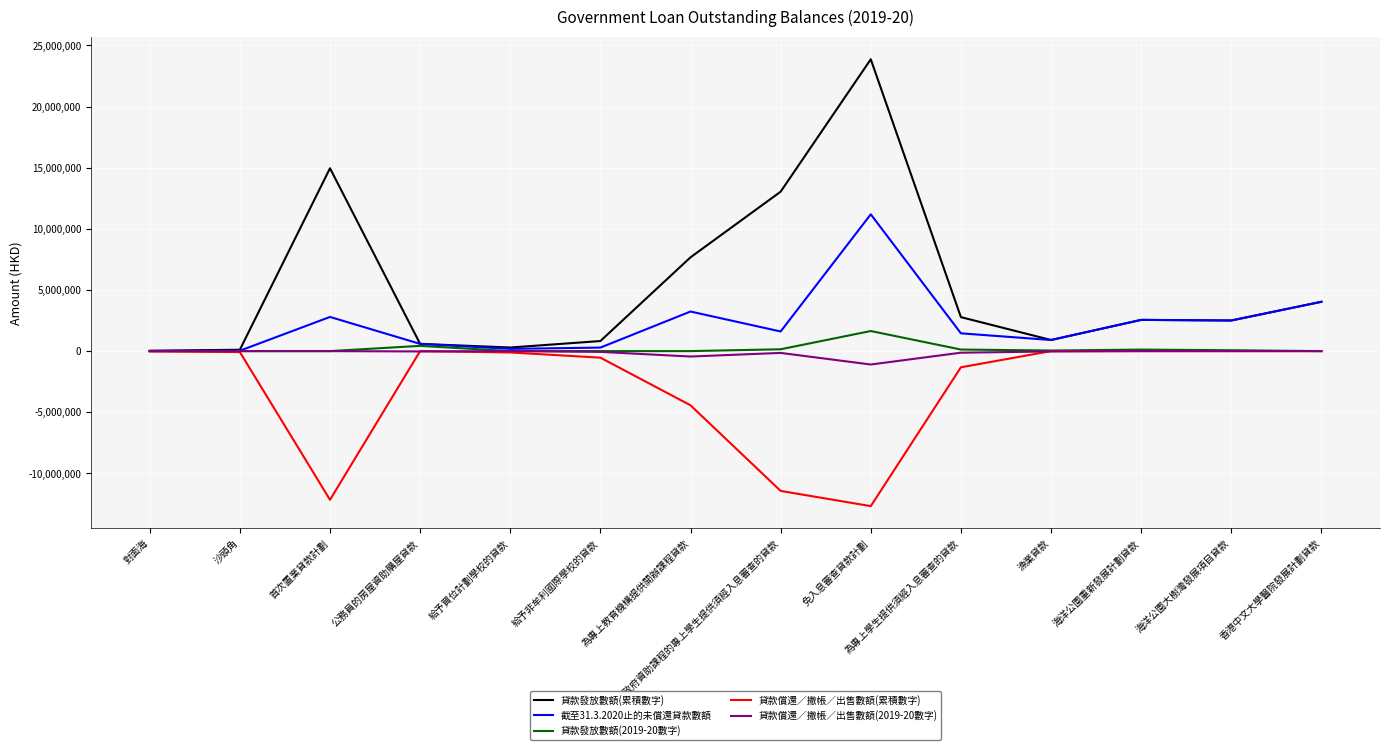

Is the value of 貸款發放數額(累積數字) at 為專上教育機構提供開辦課程貸款 greater than the value of 貸款發放數額(2019-20數字) at 海洋公園重新發展計劃貸款?

Yes